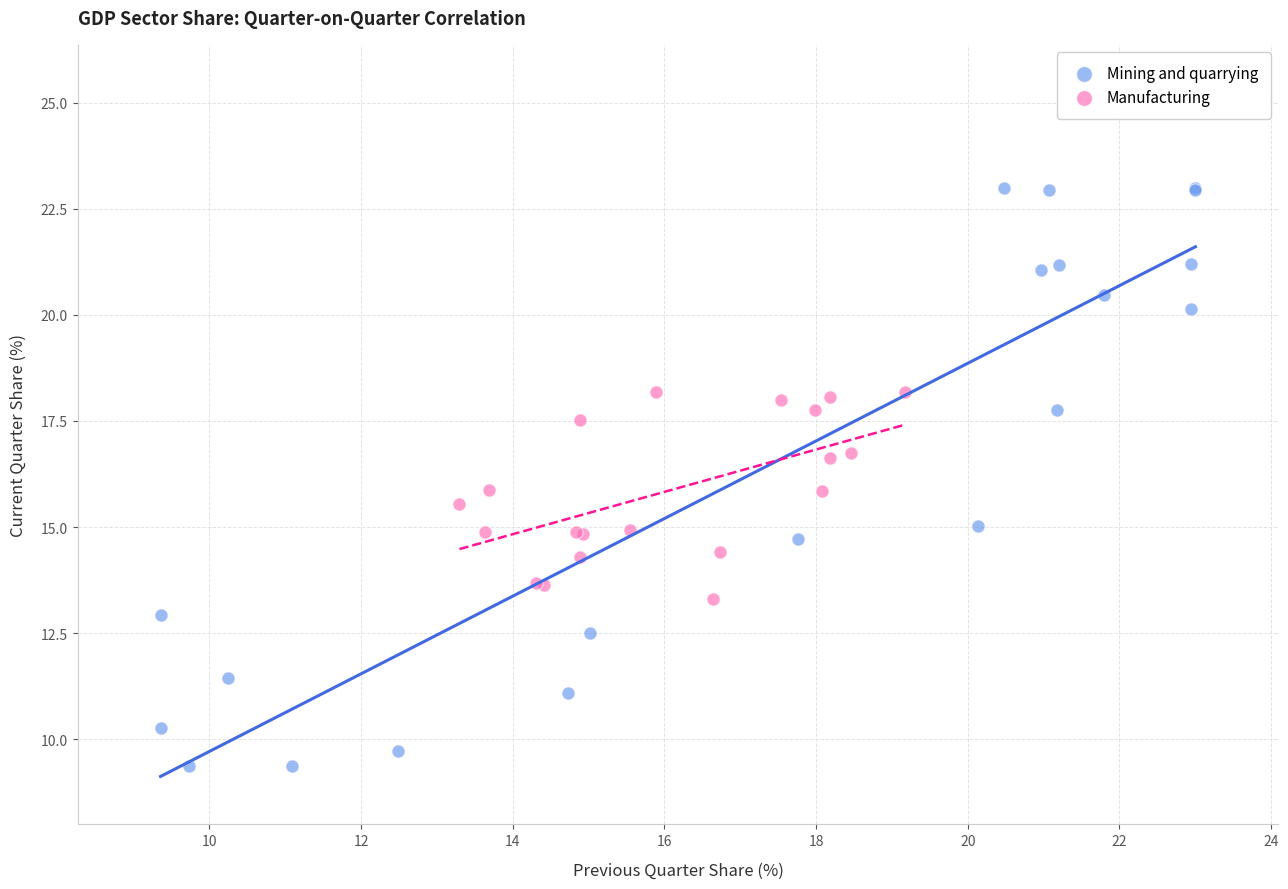

Which series has the widest spread of Y values?

Mining and quarrying